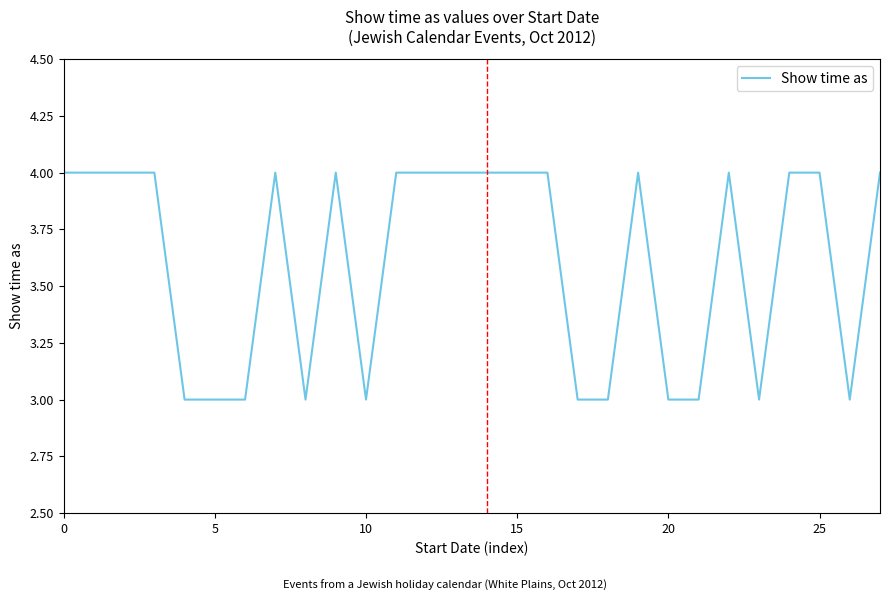

Count the values in the range 3 to 4.

28